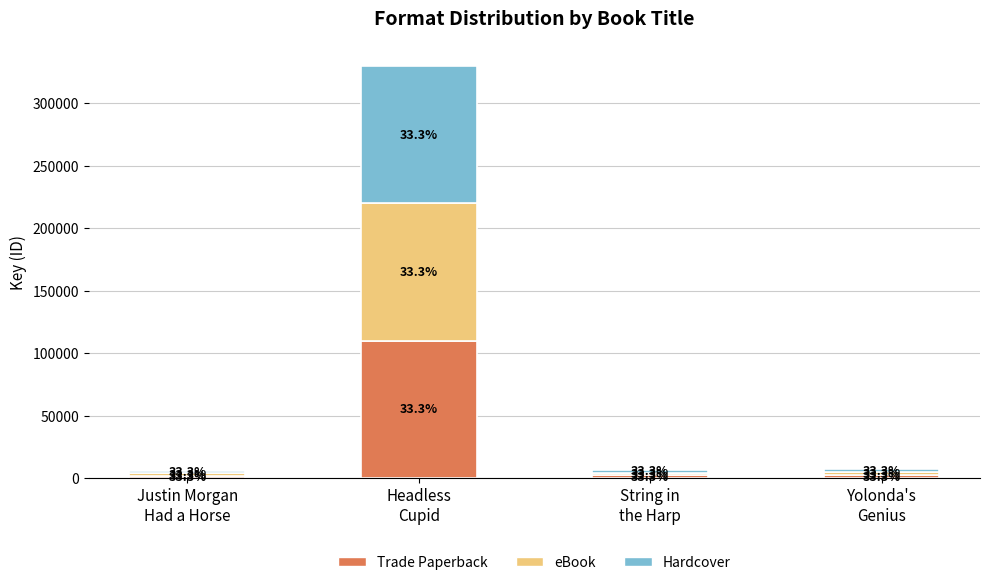

What are all the series names shown in the legend?

Trade Paperback, eBook, Hardcover